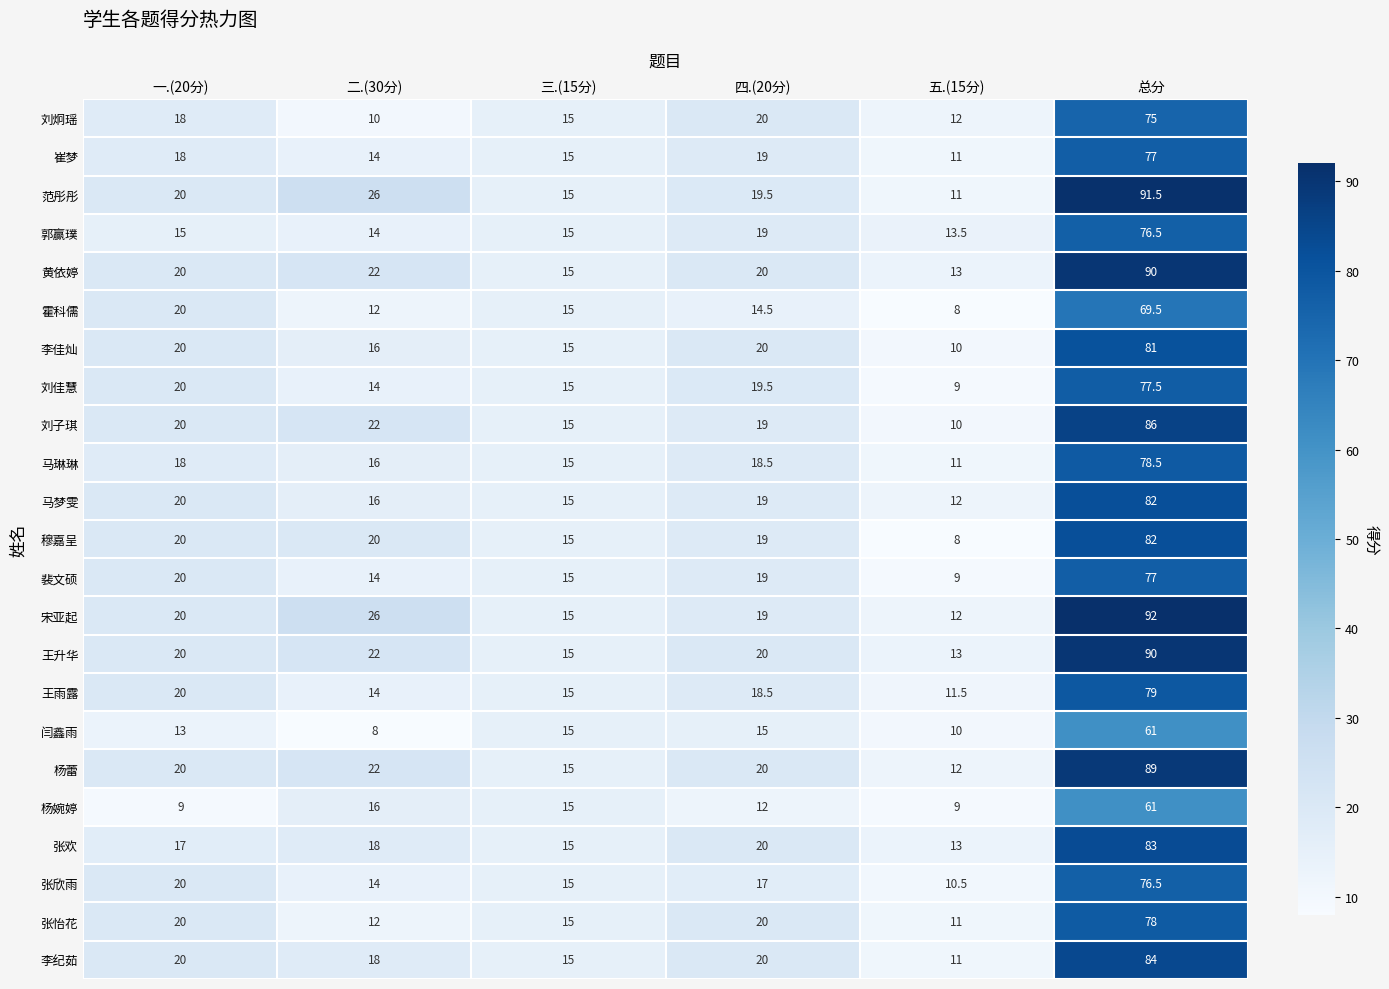

Count the number of categories in the chart.

6